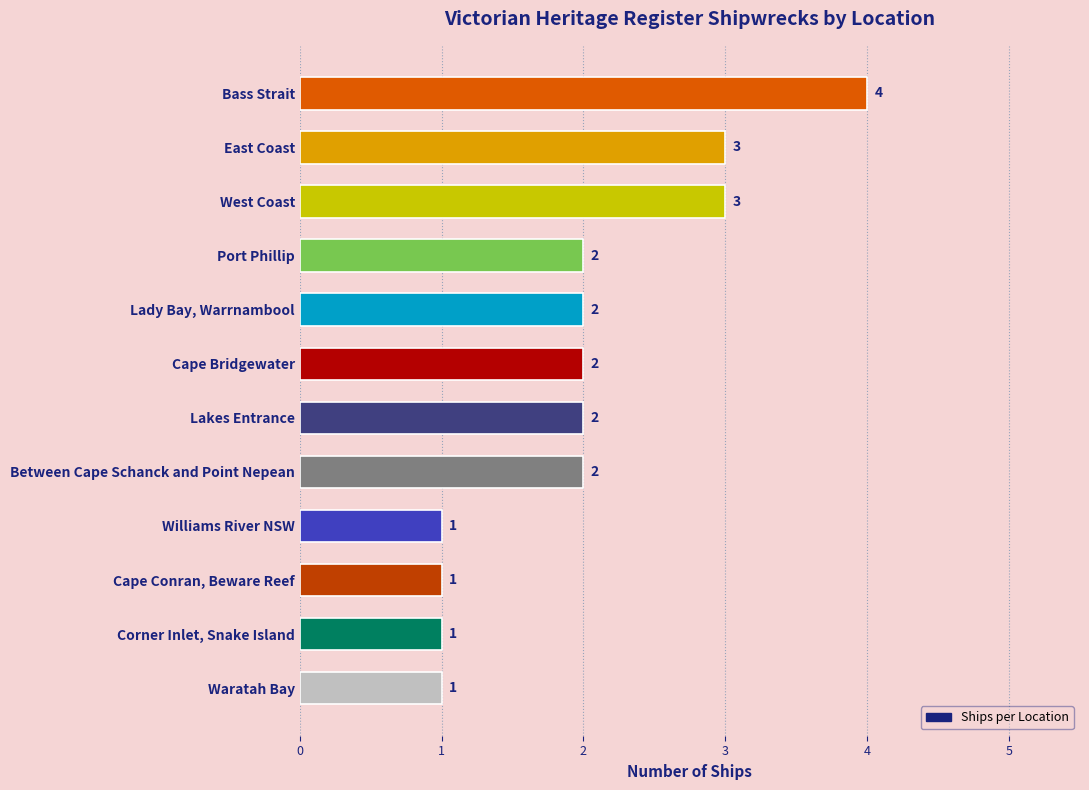

Between Cape Conran, Beware Reef and Between Cape Schanck and Point Nepean, which is larger?

Between Cape Schanck and Point Nepean